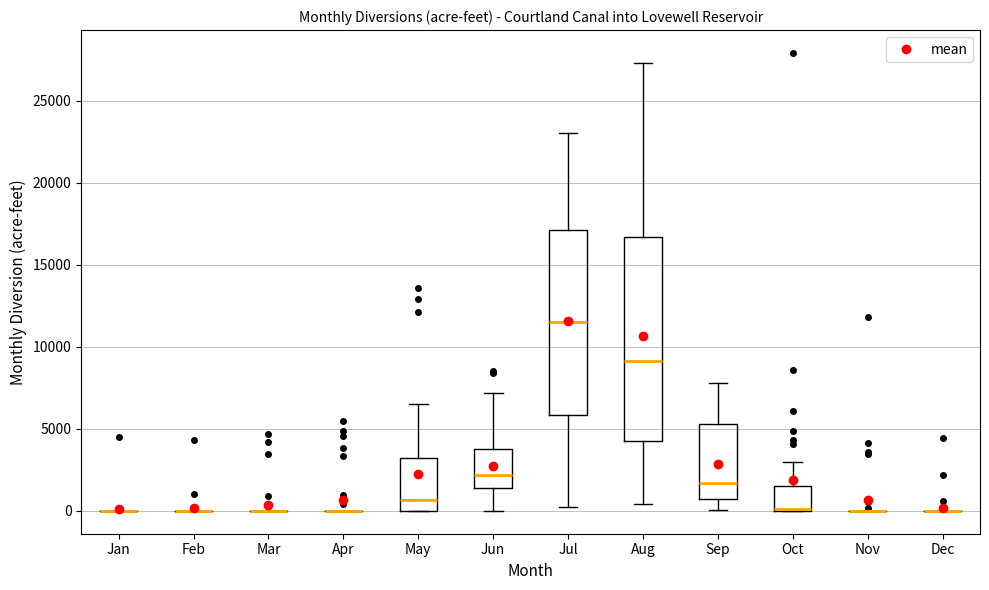

Comparing the boxes themselves (not the whiskers), which one is the tallest?

Aug